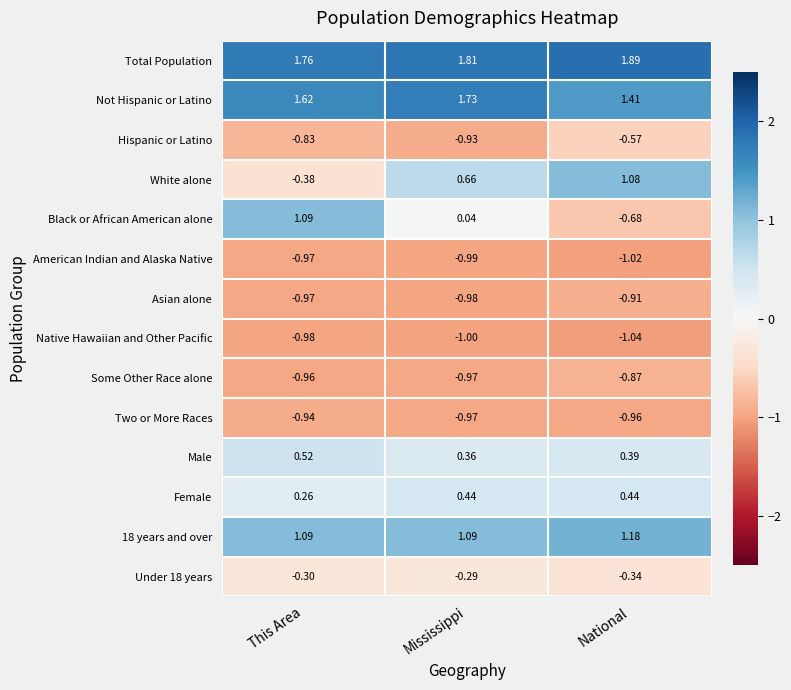

At which label does Native Hawaiian and Other Pacific reach its minimum?

National